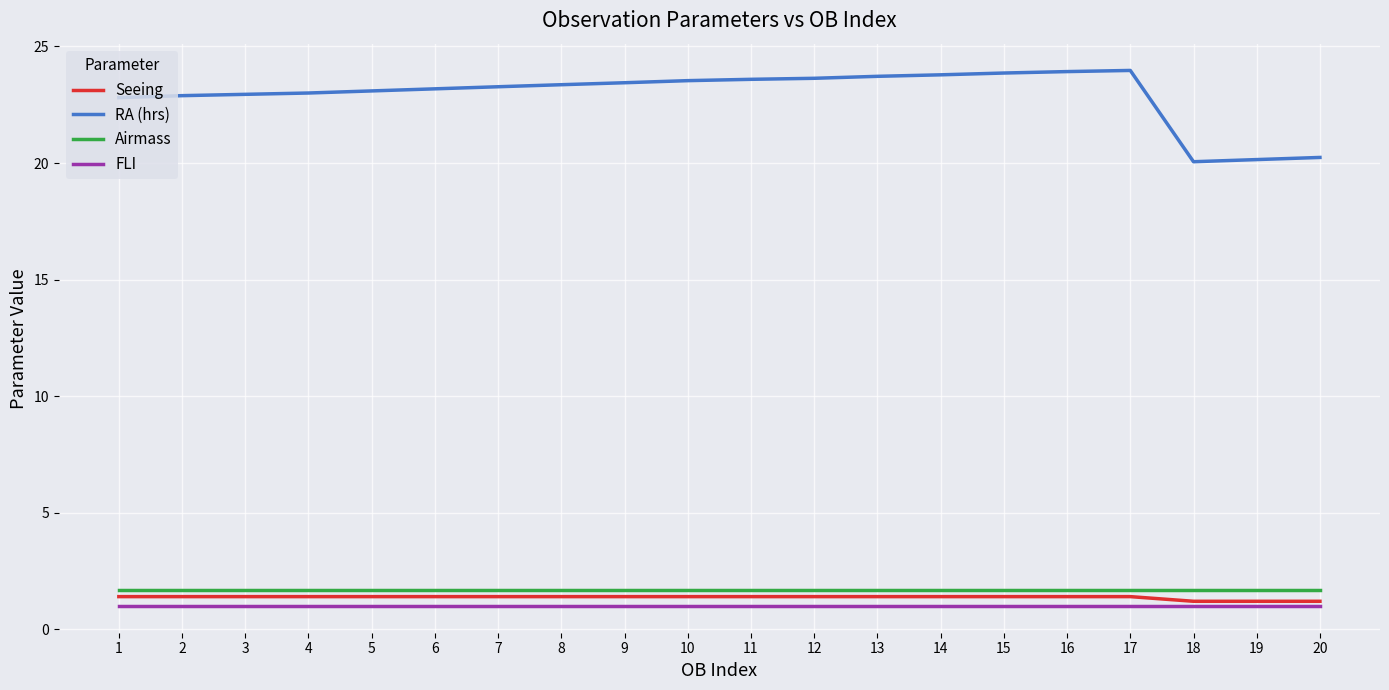

Is it true that Seeing equals 1.4 at 7?

True